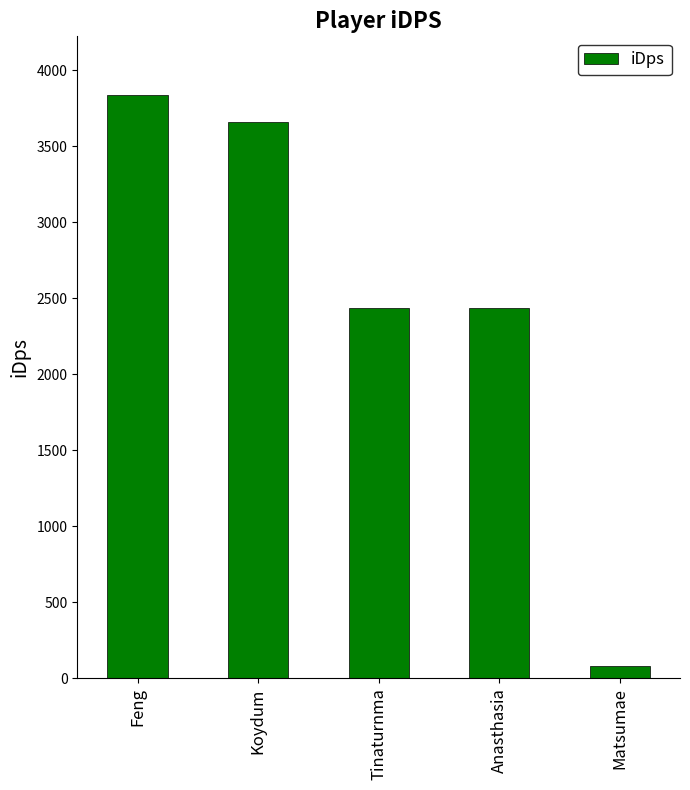

What is the difference between the values at Koydum and Tinaturnma?

1222.8